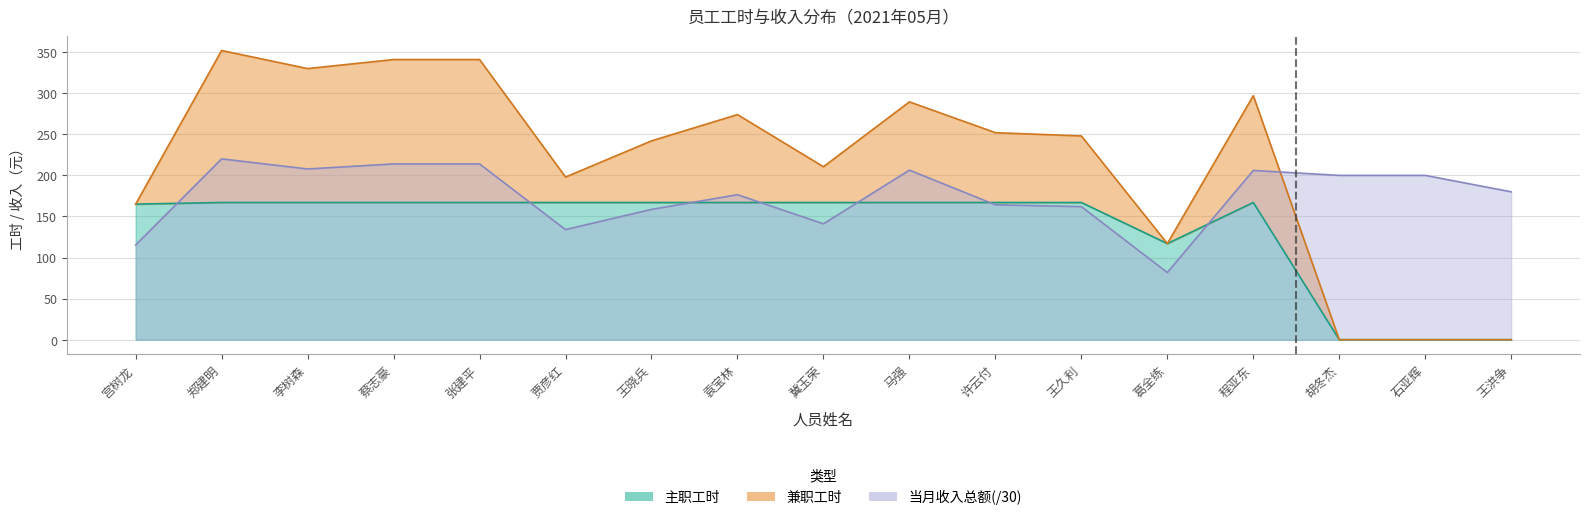

How many values in the 当月收入总额 series exceed 180?

8